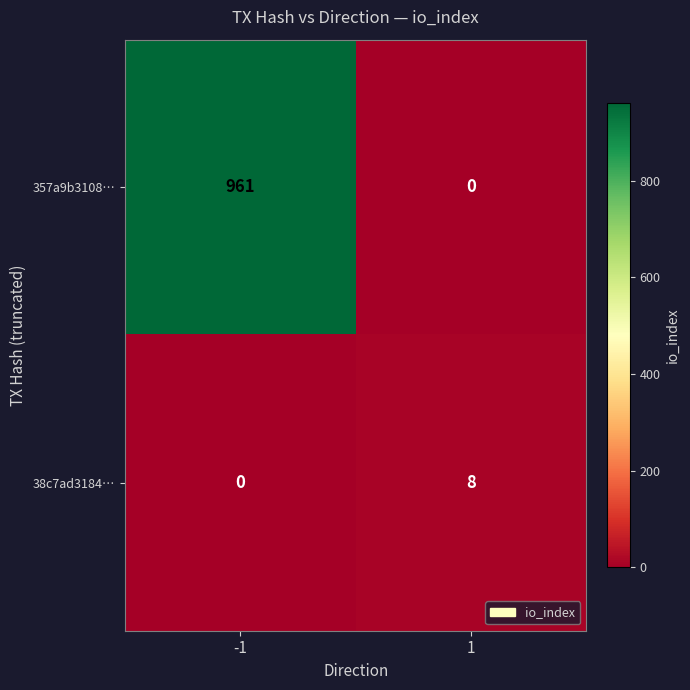

List the series in order of their peak value, highest first.

357a9b3108…, 38c7ad3184…